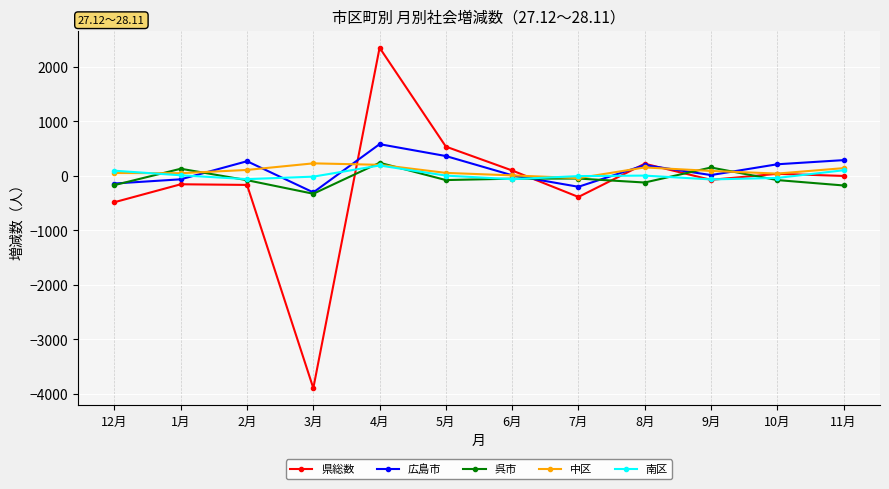

Count the number of data series in this chart.

5